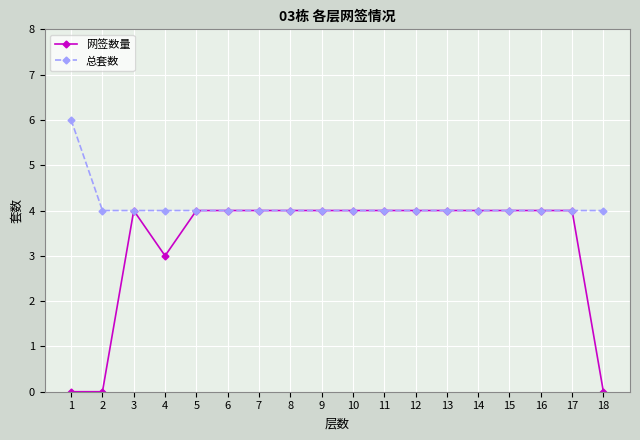

Where is 网签数量 nearest to the value 2?

4